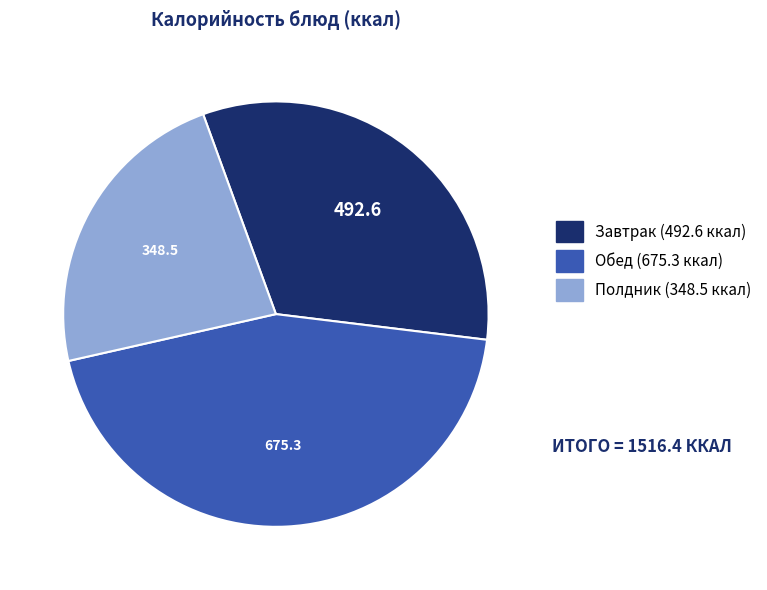

Does any single category account for the majority?

No